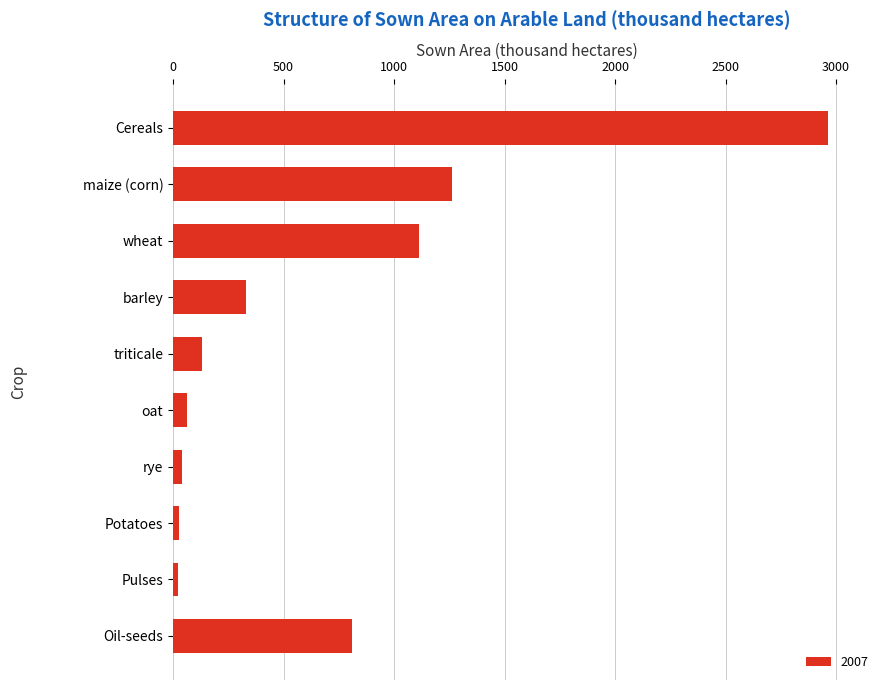

At which category does the chart reach its peak across all series?

Cereals